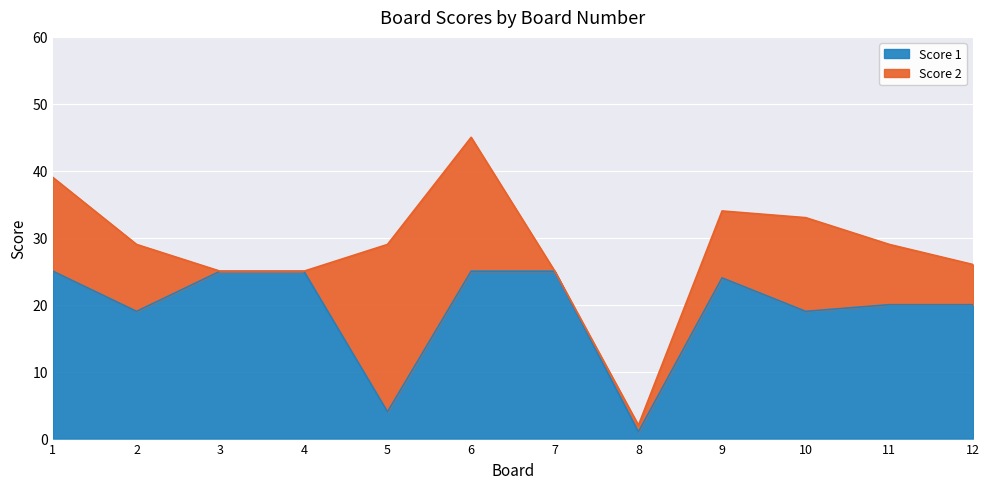

What is the difference between the second highest and second lowest values?

21